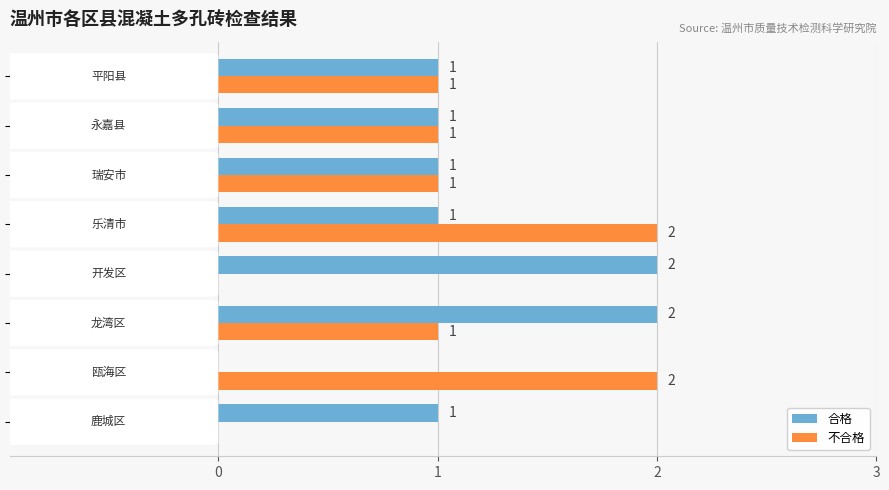

Which series has the largest total across all categories?

合格